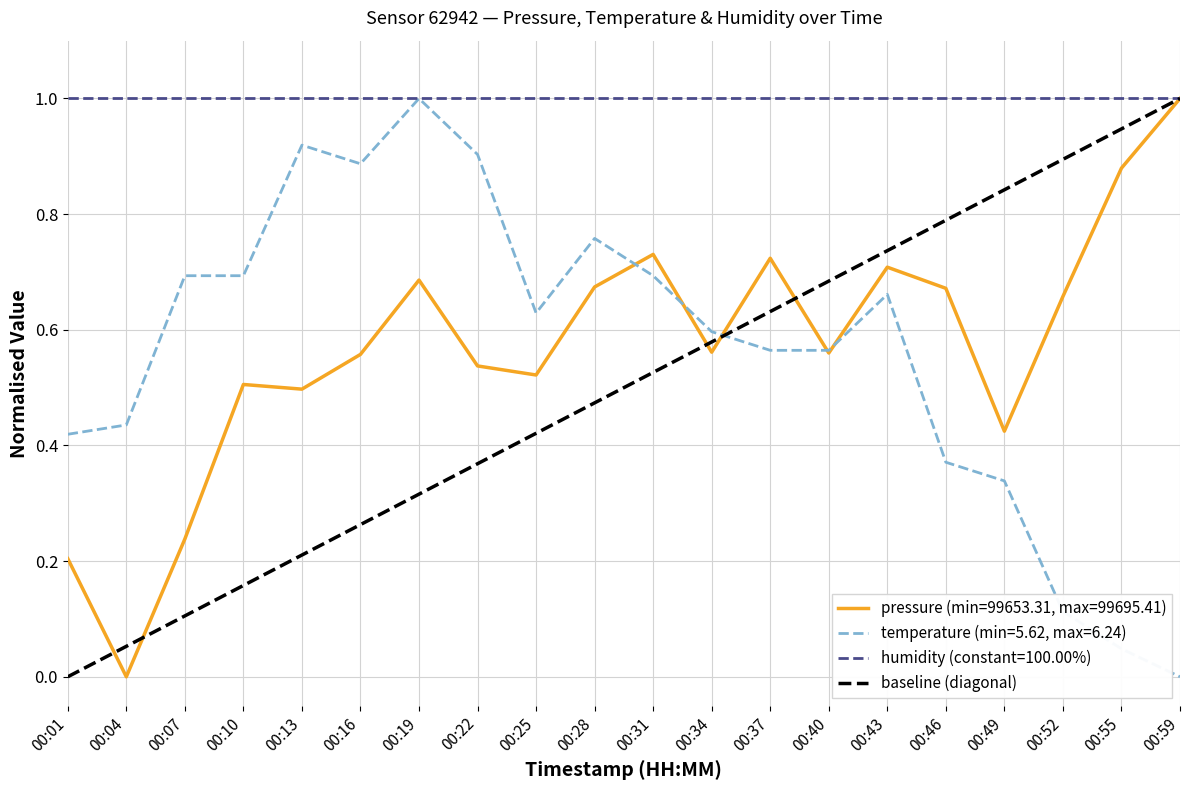

True or false: pressure (min=99653.31, max=99695.41) has a value of 0.3 at 00:55.

False